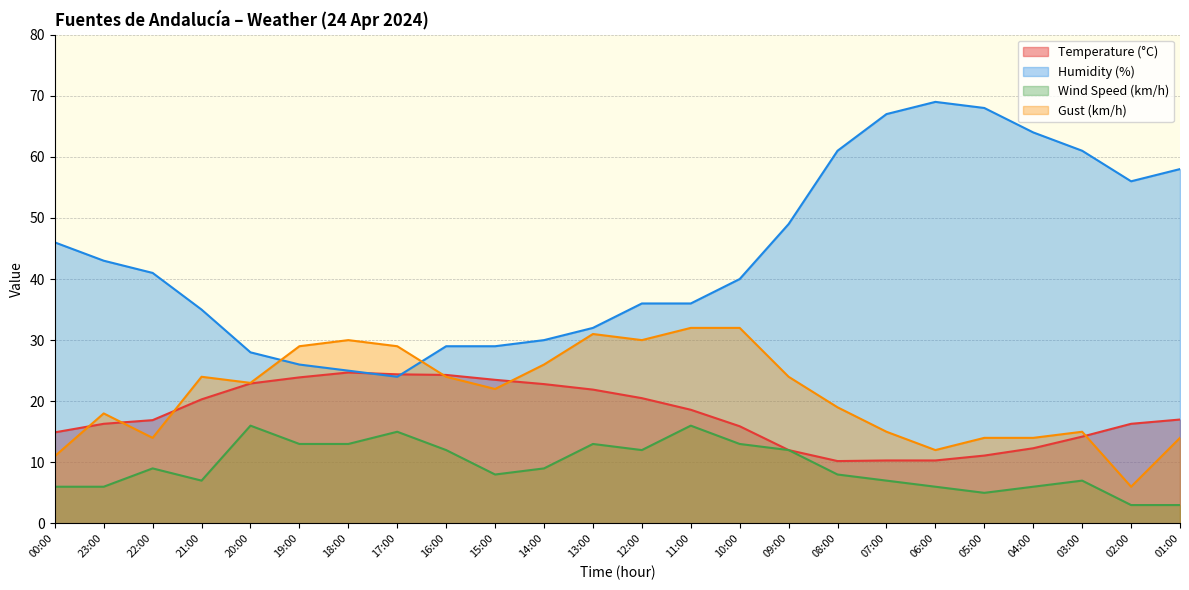

At which category is the sum across all series the highest?

11:00